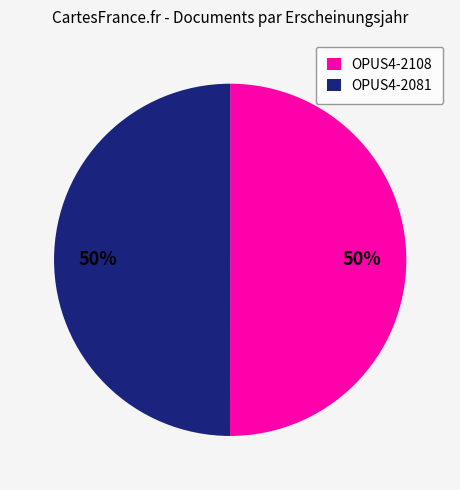

To the nearest percent, what percentage of the pie is OPUS4-2108?

50%